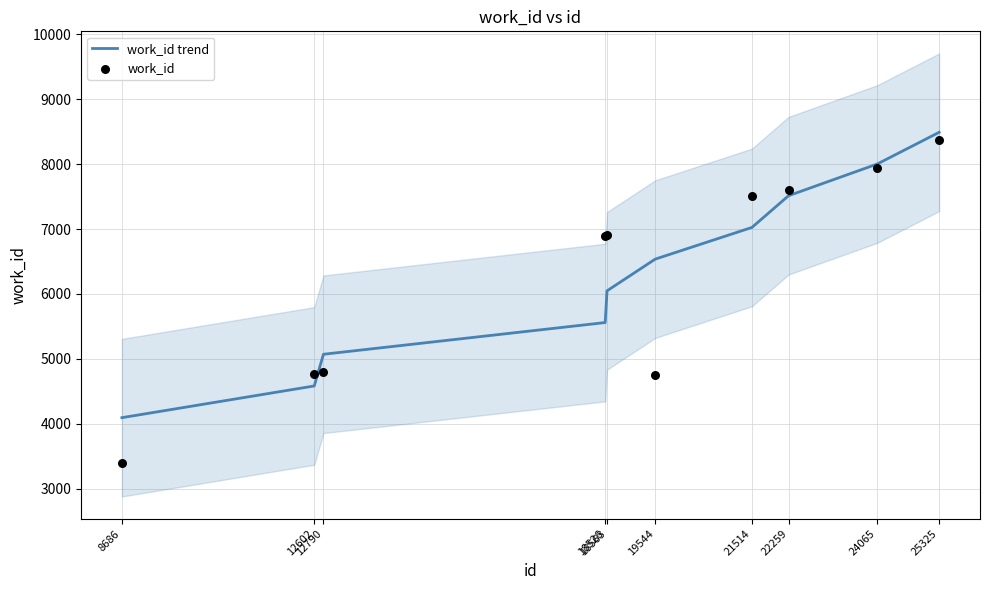

Which series reaches the minimum Y coordinate?

work_id